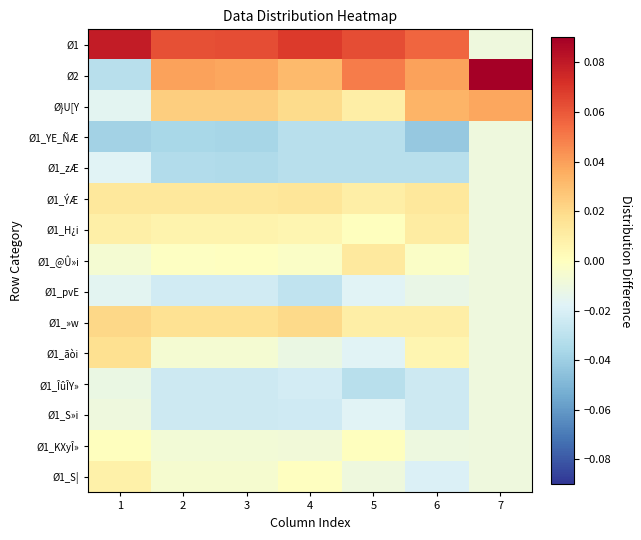

Reading right to left, transcribe all the data shown in this chart.

Ø1: 7=-0.0	6=0.1	5=0.1	4=0.1	3=0.1	2=0.1	1=0.1
Ø2: 7=0.1	6=0.0	5=0.0	4=0.0	3=0.0	2=0.0	1=-0.0
Ø}U[Y: 7=0.0	6=0.0	5=0.0	4=0.0	3=0.0	2=0.0	1=-0.0
Ø1_YE_ÑÆ: 7=-0.0	6=-0.0	5=-0.0	4=-0.0	3=-0.0	2=-0.0	1=-0.0
Ø1_zÆ: 7=-0.0	6=-0.0	5=-0.0	4=-0.0	3=-0.0	2=-0.0	1=-0.0
Ø1_ÝÆ: 7=-0.0	6=0.0	5=0.0	4=0.0	3=0.0	2=0.0	1=0.0
Ø1_H¿i: 7=-0.0	6=0.0	5=0.0	4=0.0	3=0.0	2=0.0	1=0.0
Ø1_@Û»i: 7=-0.0	6=-0.0	5=0.0	4=-0.0	3=-0.0	2=-0.0	1=-0.0
Ø1_pvE: 7=-0.0	6=-0.0	5=-0.0	4=-0.0	3=-0.0	2=-0.0	1=-0.0
Ø1_»w: 7=-0.0	6=0.0	5=0.0	4=0.0	3=0.0	2=0.0	1=0.0
Ø1_ãòi: 7=-0.0	6=0.0	5=-0.0	4=-0.0	3=-0.0	2=-0.0	1=0.0
Ø1_ÎûÎY»: 7=-0.0	6=-0.0	5=-0.0	4=-0.0	3=-0.0	2=-0.0	1=-0.0
Ø1_S»i: 7=-0.0	6=-0.0	5=-0.0	4=-0.0	3=-0.0	2=-0.0	1=-0.0
Ø1_KXyÎ»: 7=-0.0	6=-0.0	5=0.0	4=-0.0	3=-0.0	2=-0.0	1=0.0
Ø1_S|: 7=-0.0	6=-0.0	5=-0.0	4=-0.0	3=-0.0	2=-0.0	1=0.0